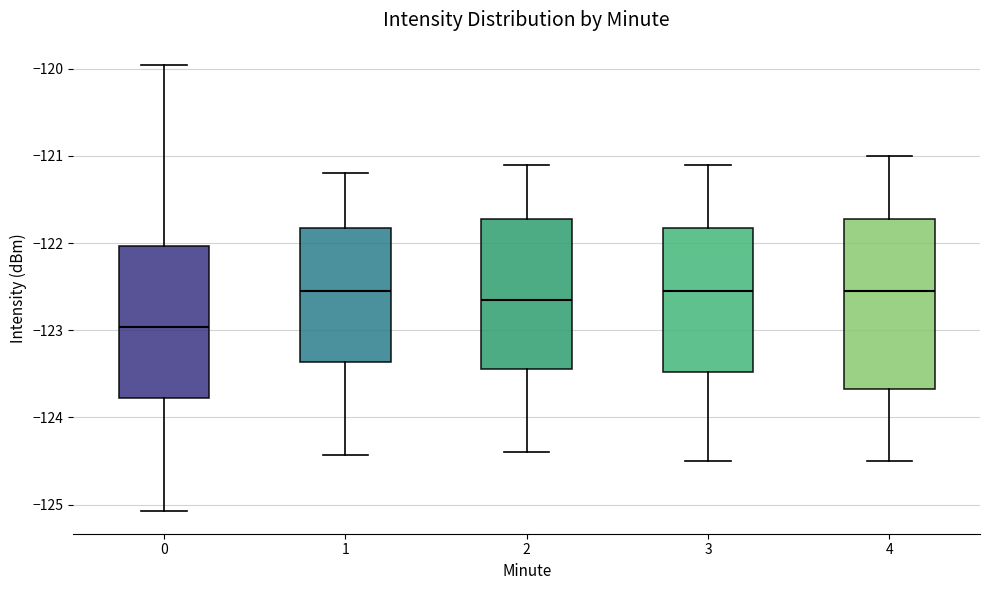

Where does the median line of the box at x = 3 sit on the y-axis? The values are not printed on the chart, so give them approximately, as read against the axis.

-122.5